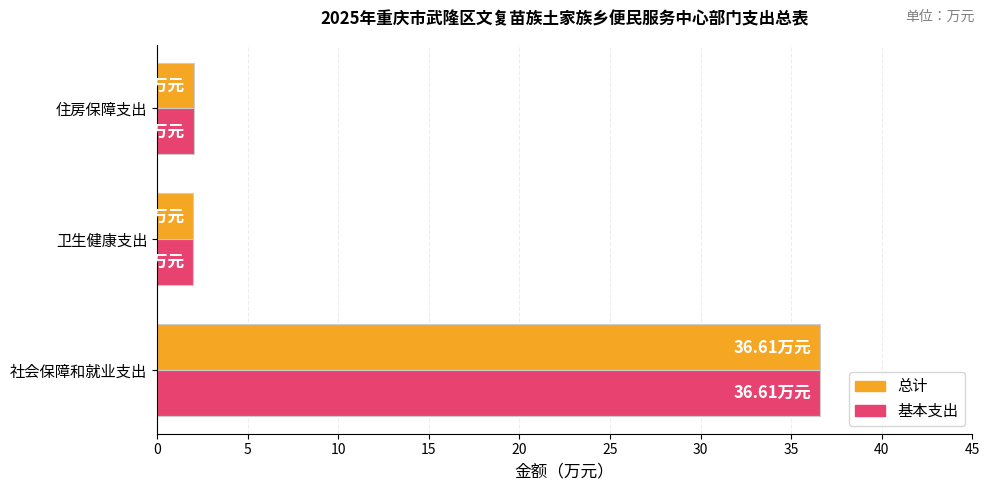

What is the difference between the 基本支出 values at 社会保障和就业支出 and 卫生健康支出?

34.6